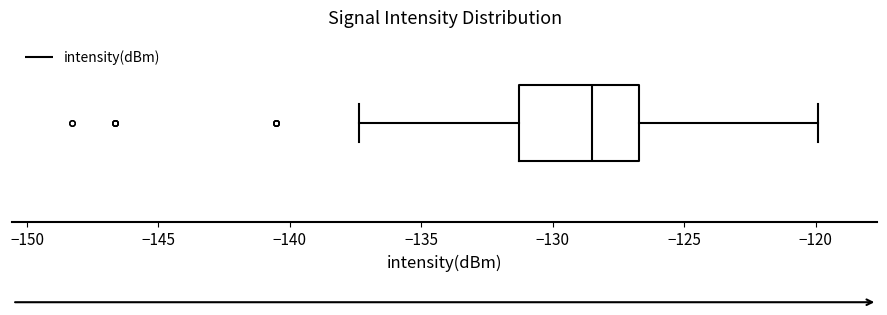

Read this box plot against the x-axis: the position of the median line, the range covered by the box, and the ends of both whiskers. The values are not printed on the chart, so give them approximately, as read against the axis.

median -128.5, box -131.5 to -126.5, whiskers -137.5 to -120.0